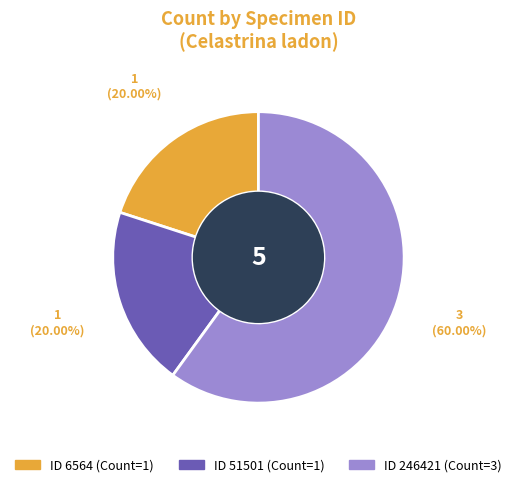

Is there any slice that represents more than half of the pie?

Yes